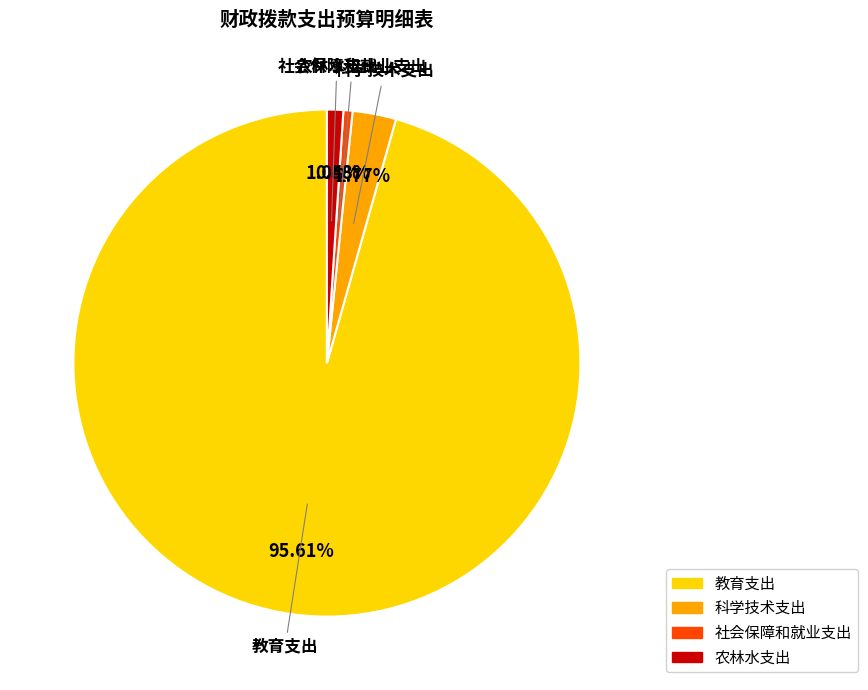

Combined, do 教育支出 and 社会保障和就业支出 account for over 50%?

Yes